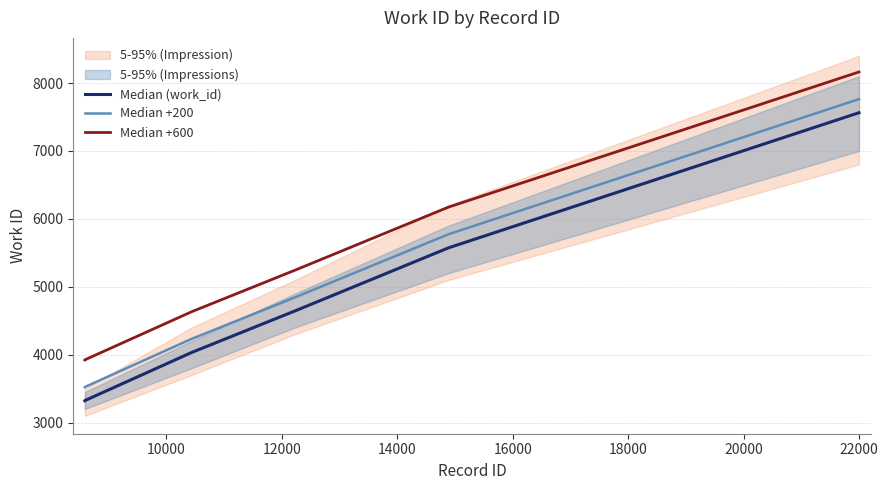

What is the difference between the maximum and minimum values in the Median +600 series?

4242